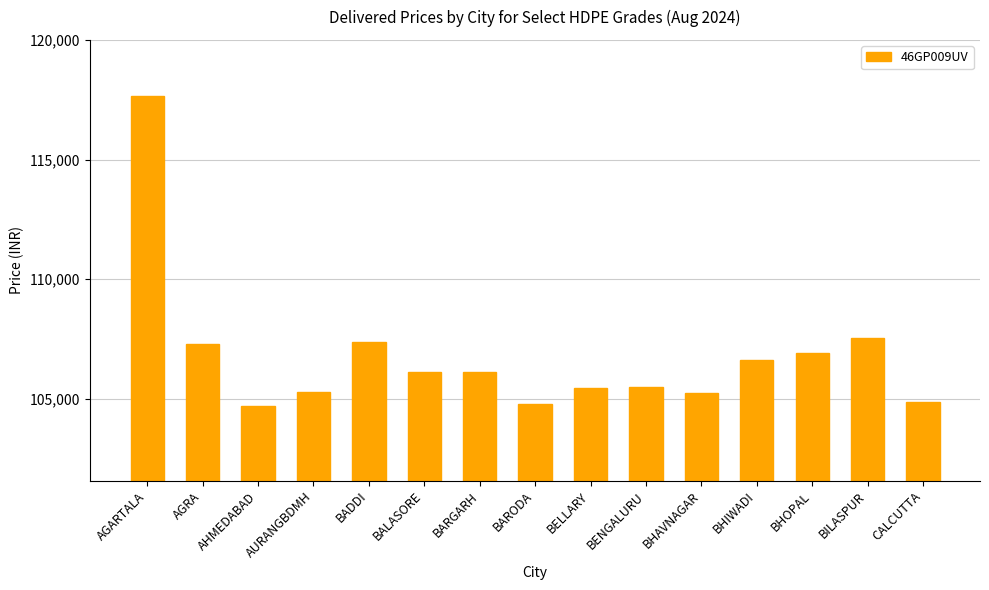

What is the ratio of the value at CALCUTTA to the value at BHAVNAGAR?

1.0